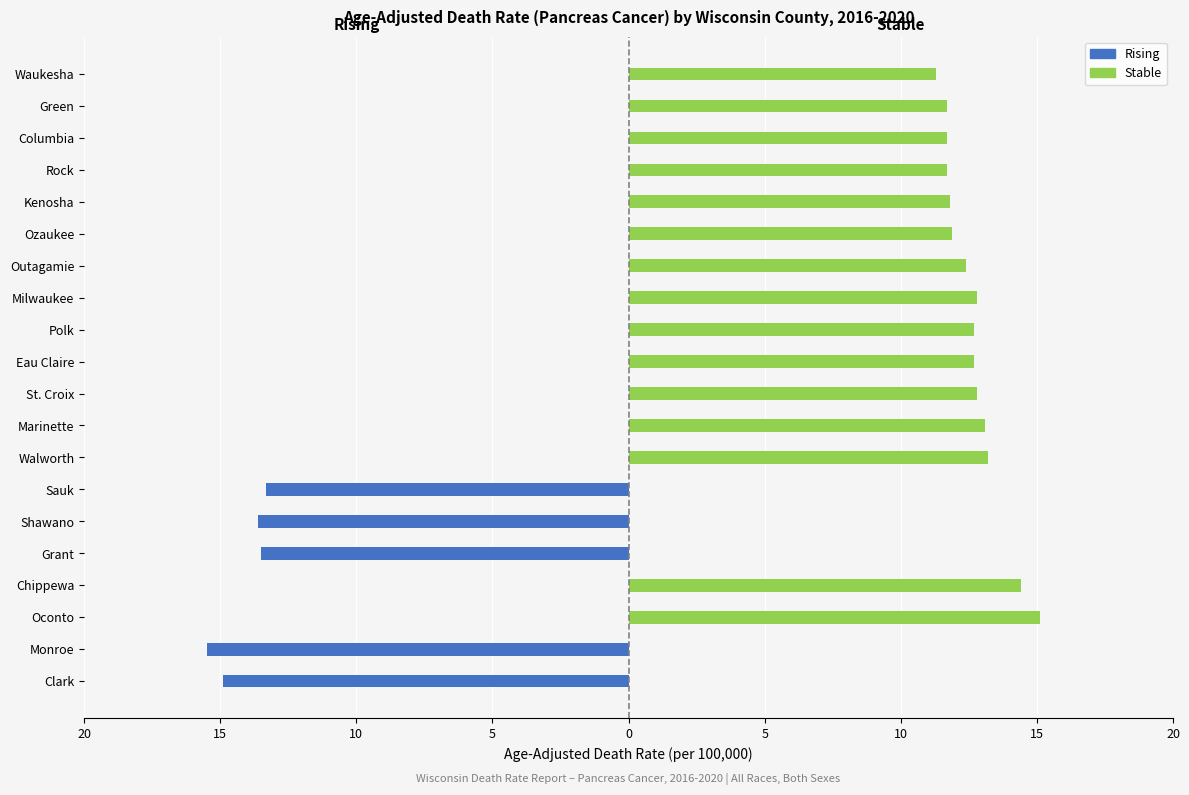

What are all the series names shown in the legend?

Rising, Stable